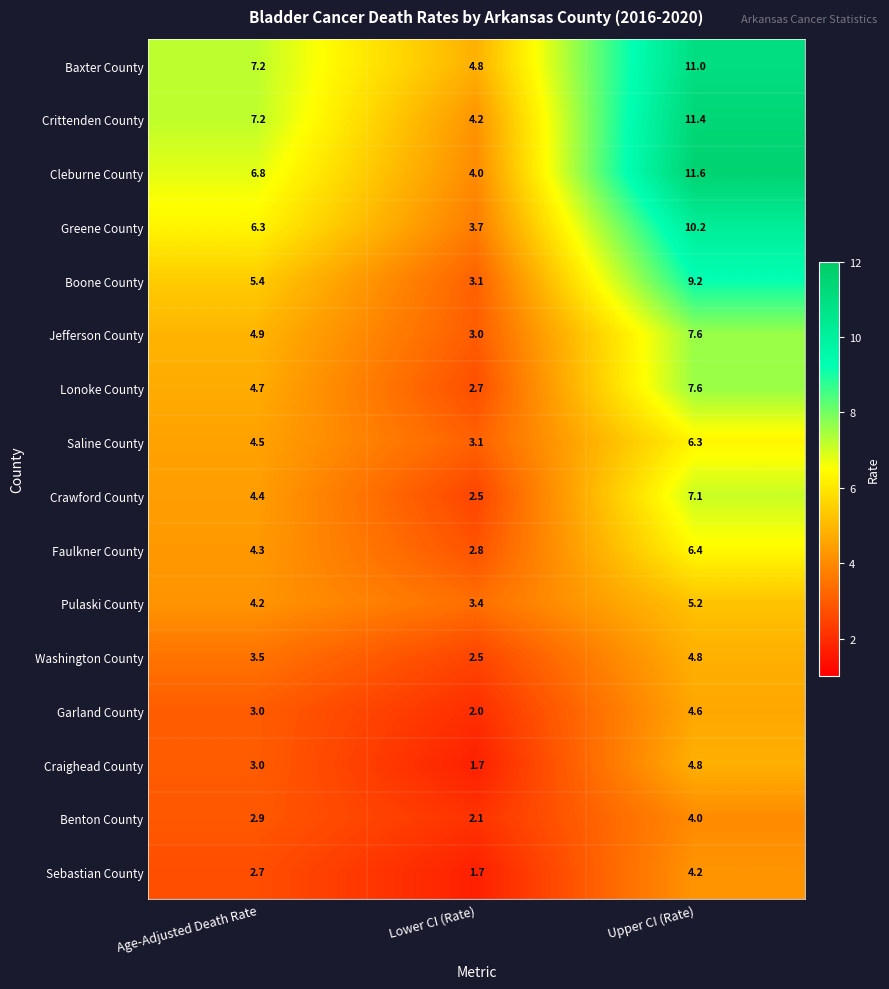

What is the average value of the Saline County series?

4.6